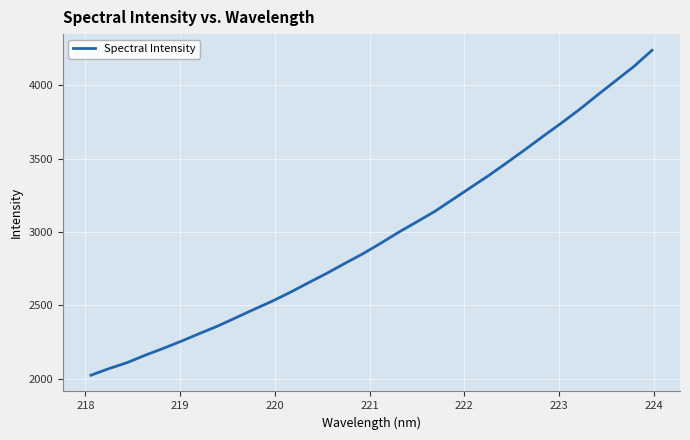

What is the difference between the maximum and minimum values?

2212.4